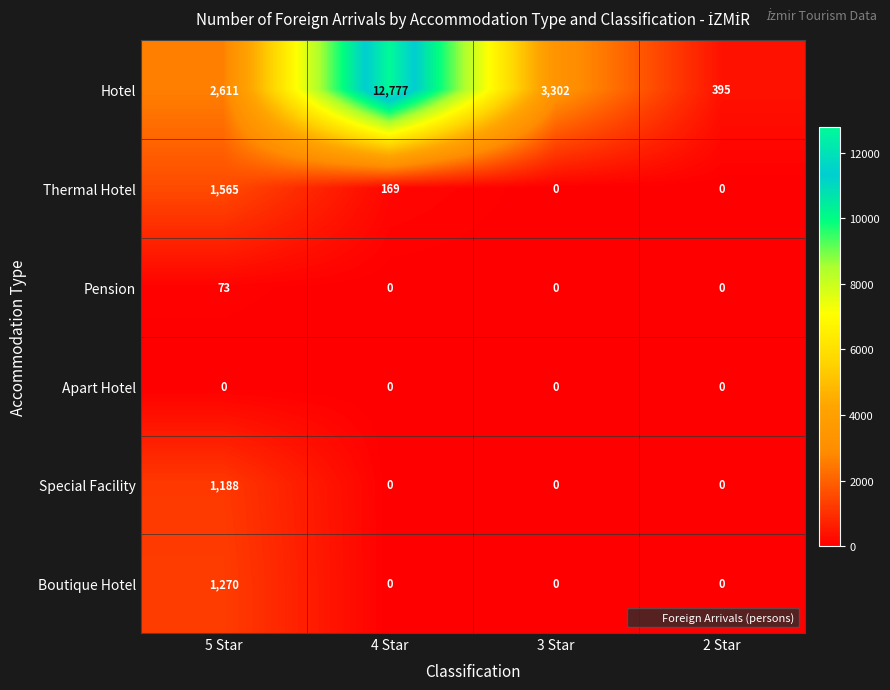

Which series has the largest total across all categories?

Hotel